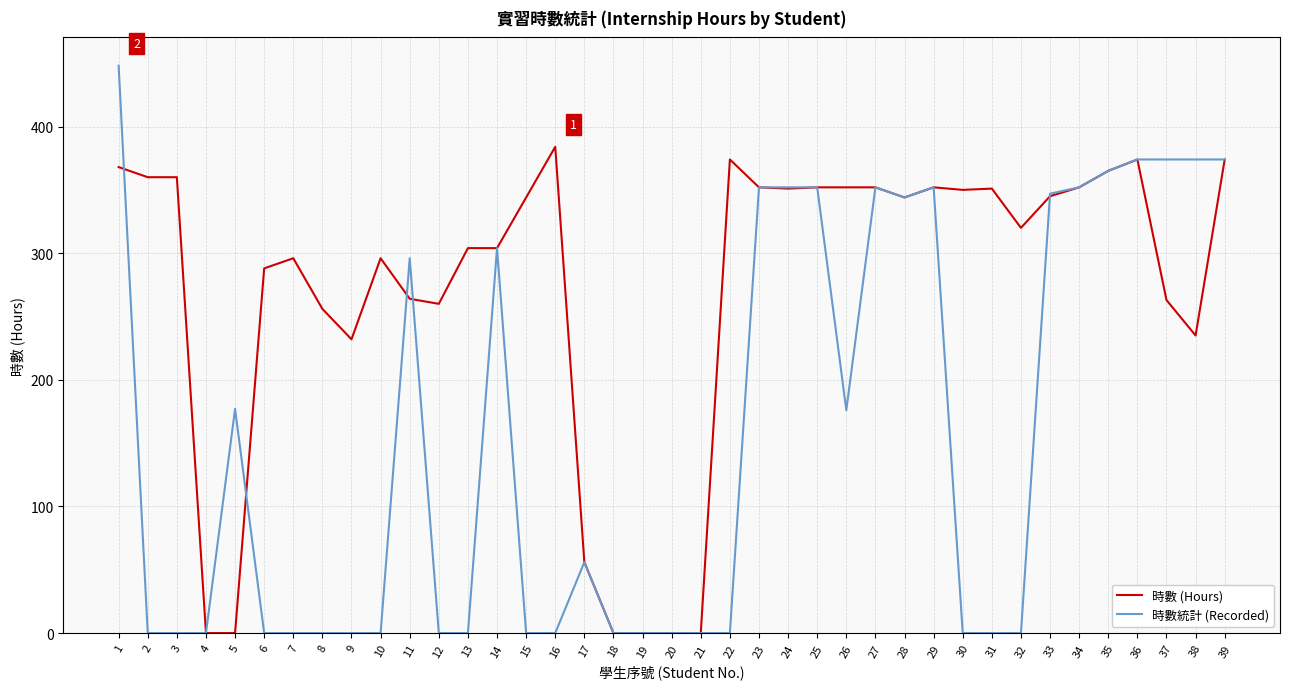

Rank the series at 22 from lowest to highest value.

時數統計 (Recorded), 時數 (Hours)